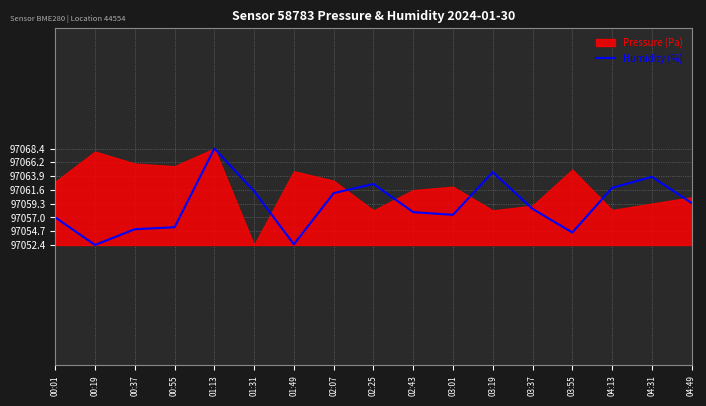

What is the label of the 1st point from the right?

04:49